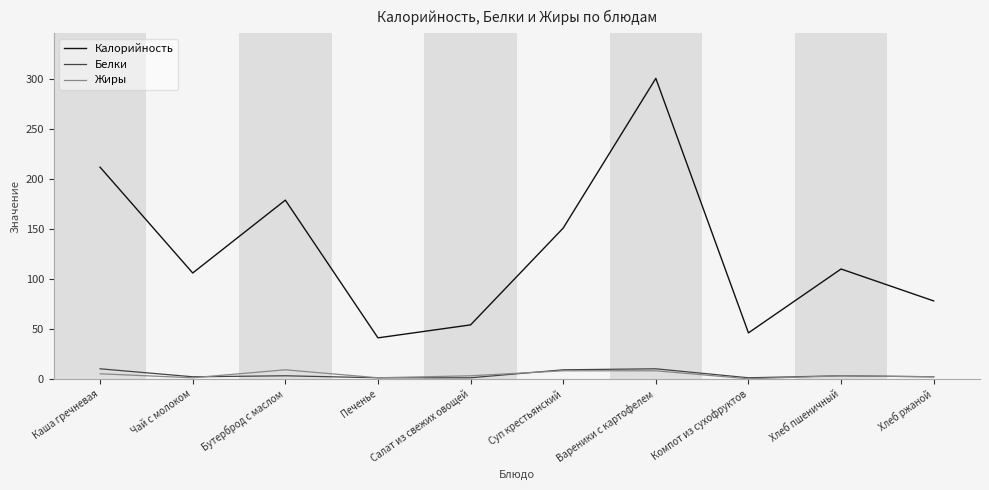

What is the lowest value of the Калорийность series?

41